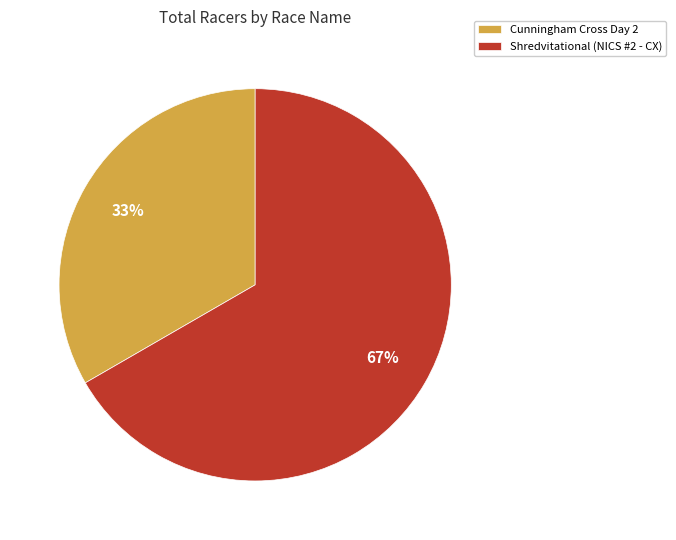

Is Cunningham Cross Day 2 the majority of the pie?

No